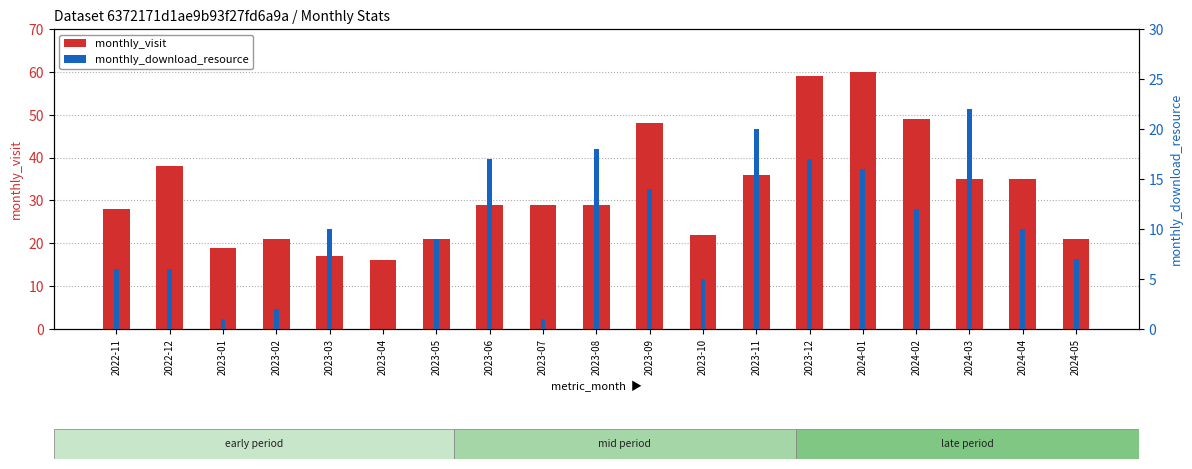

Reading left to right, transcribe all the data shown in this chart.

monthly_visit: 28	38	19	21	17	16	21	29	29	29	48	22	36	59	60	49	35	35	21
monthly_download_resource: 6	6	1	2	10	0	9	17	1	18	14	5	20	17	16	12	22	10	7